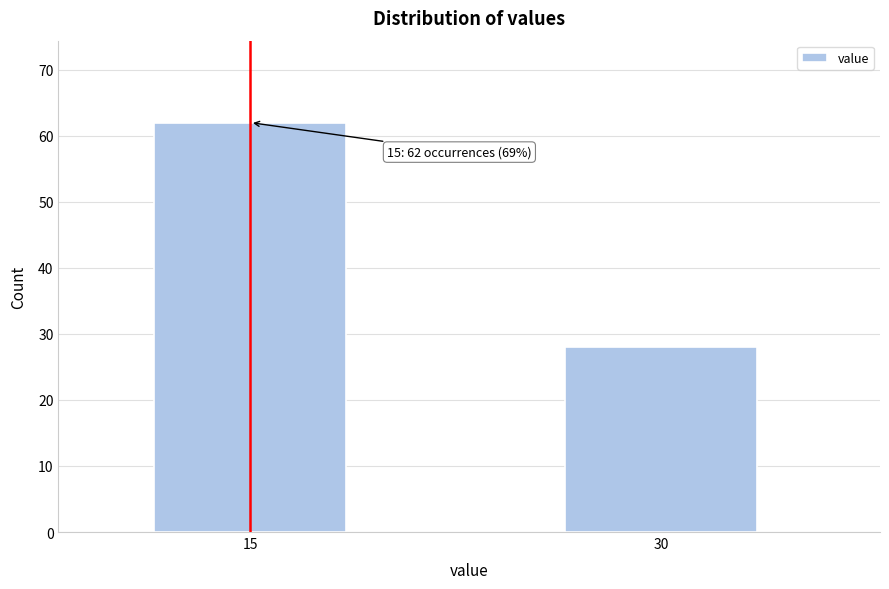

Reading left to right, what are all the values shown in this chart?

15=62	30=28